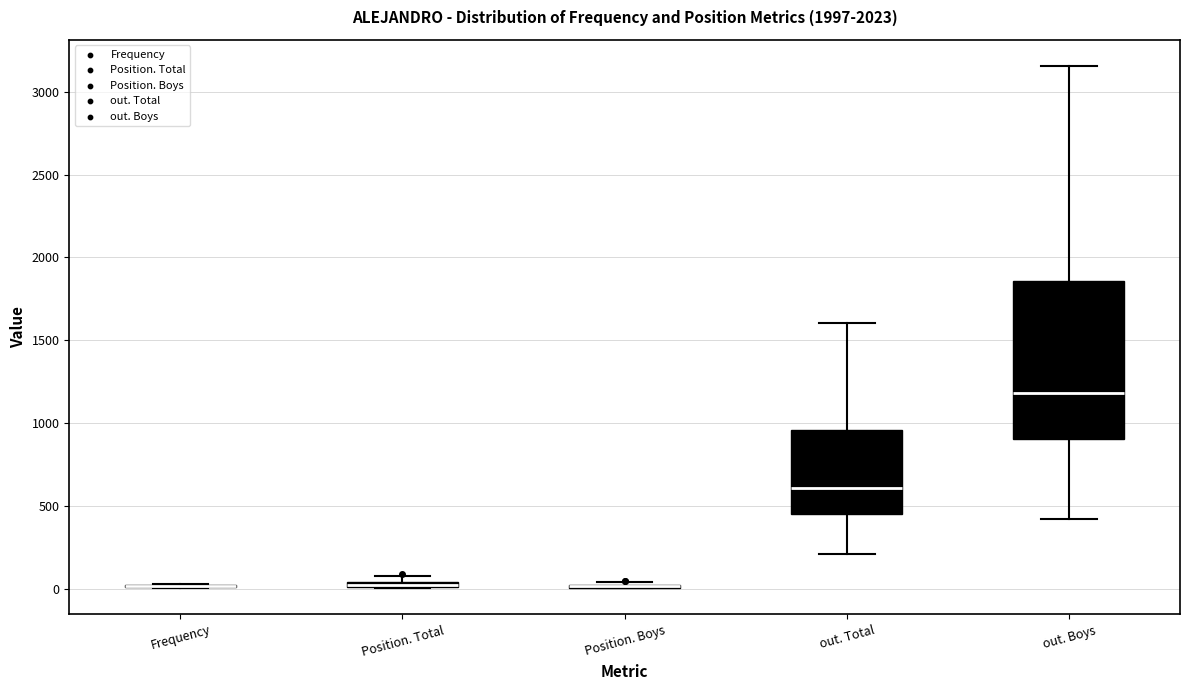

Comparing the boxes themselves (not the whiskers), which one is the tallest?

out. Boys